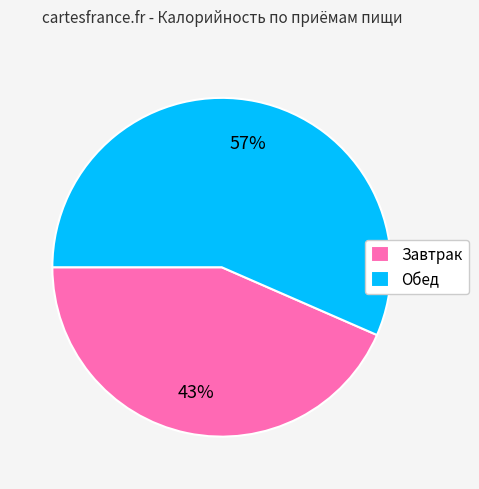

Rank the categories by value from lowest to highest.

Завтрак, Обед